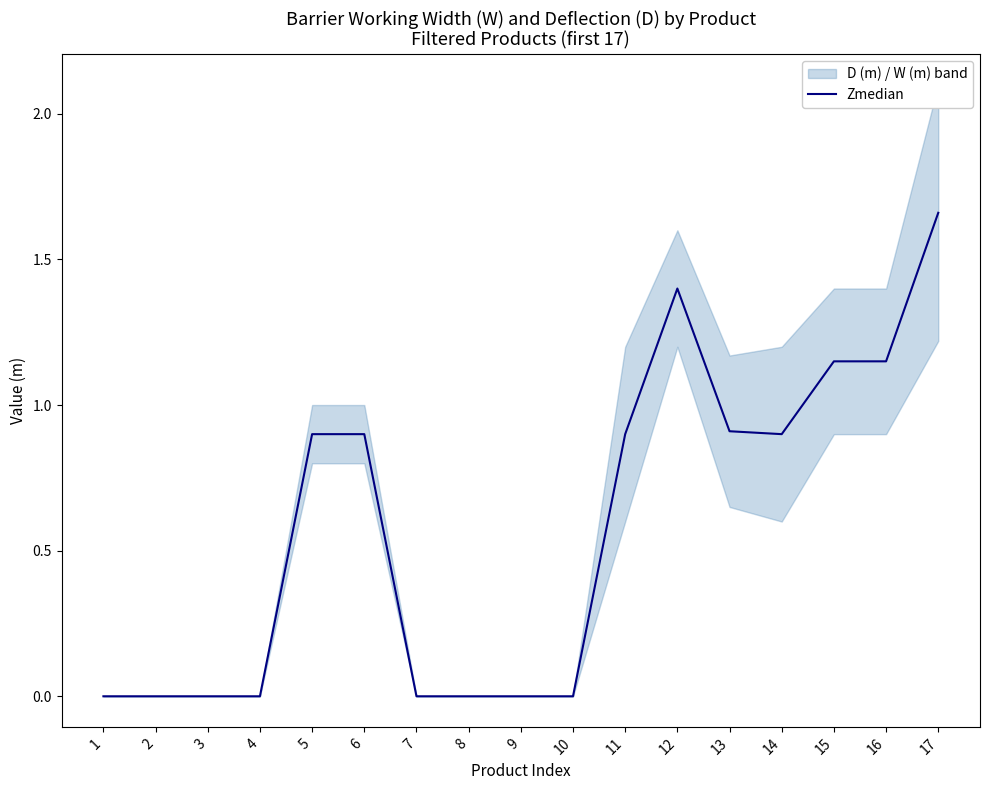

Reading right to left, transcribe all the data shown in this chart.

1.7	1.1	1.1	0.9	0.9	1.4	0.9	0.0	0.0	0.0	0.0	0.9	0.9	0.0	0.0	0.0	0.0